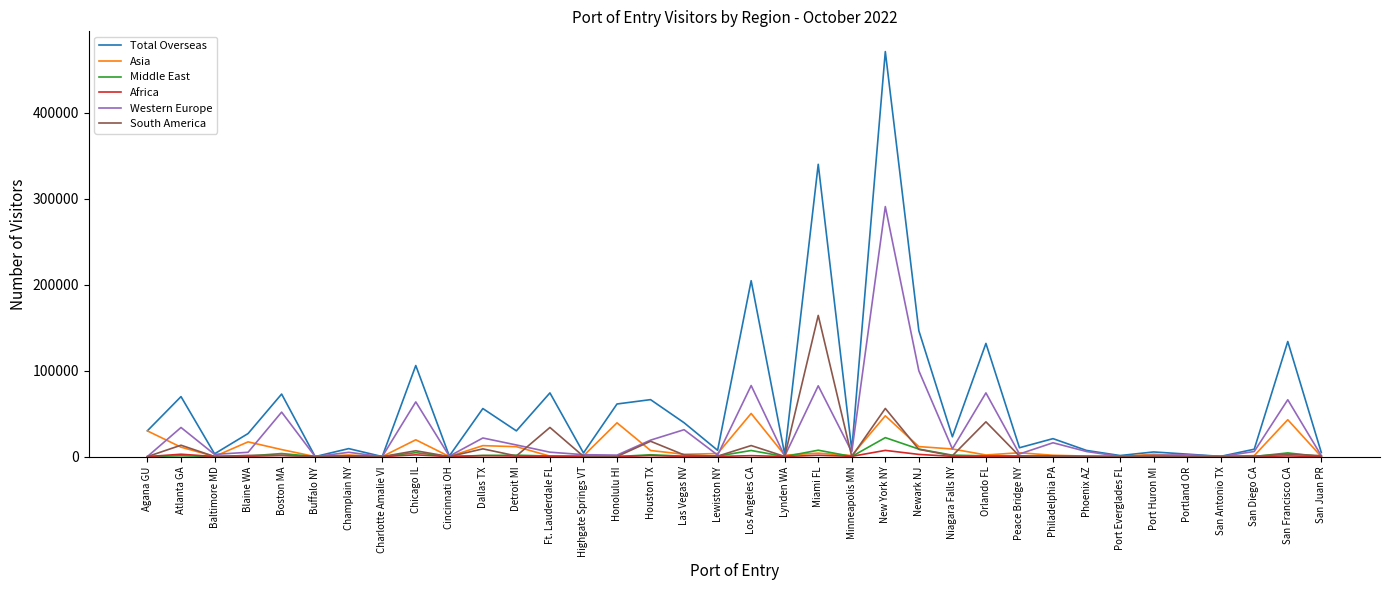

What is the spread (max minus min) of values at Port Everglades FL?

1226